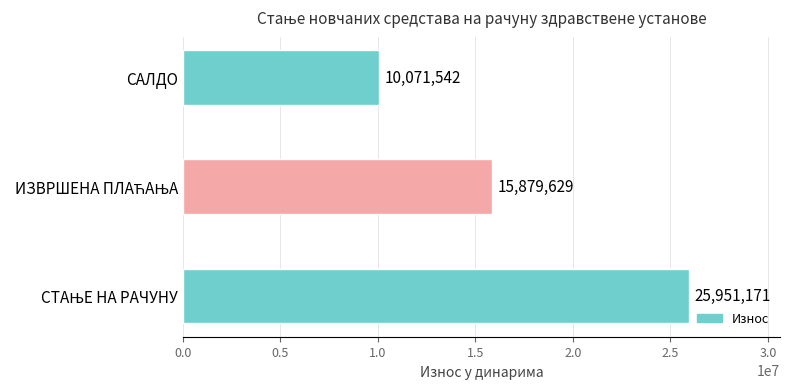

What is the greatest value displayed?

25951171.5